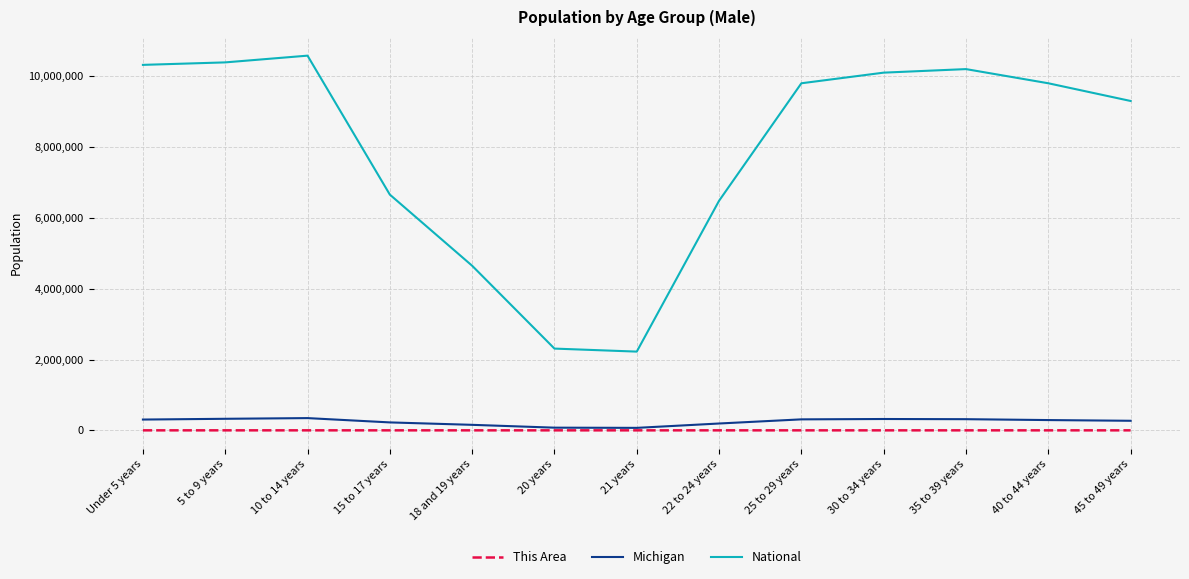

Where does the This Area series first go above 35?

Under 5 years